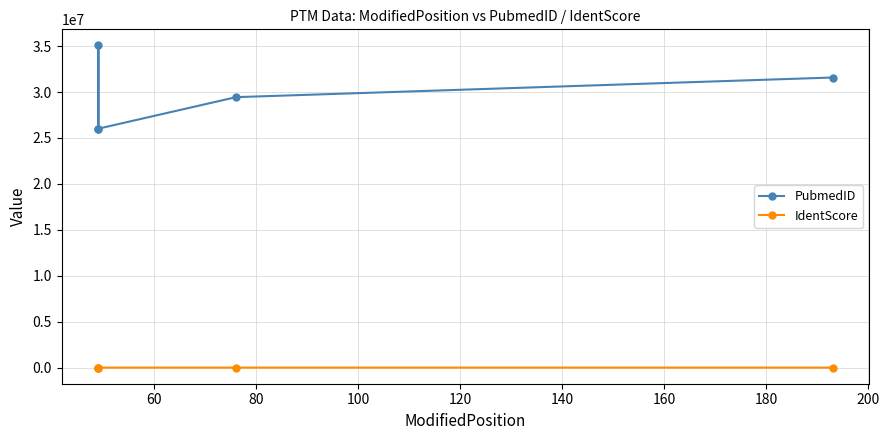

True or false: PubmedID and IdentScore intersect in this chart.

False